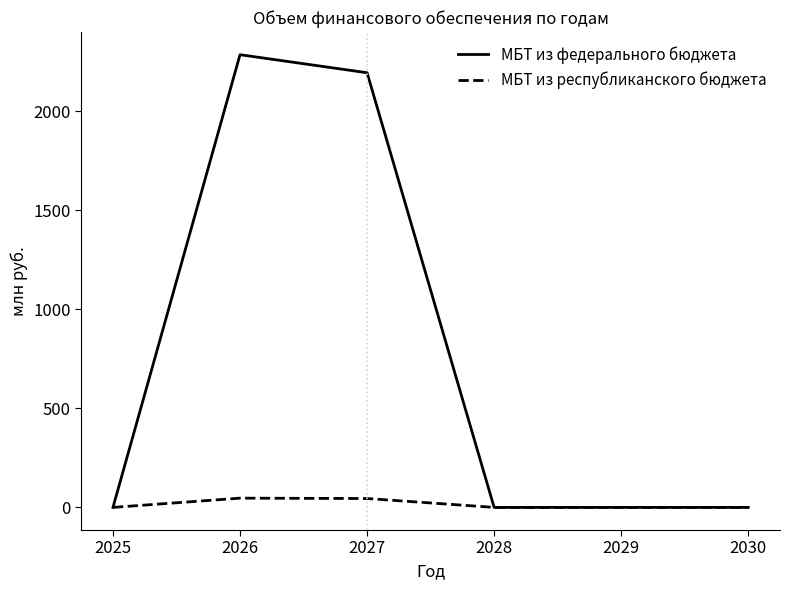

Which series has the largest range (max minus min)?

МБТ из федерального бюджета